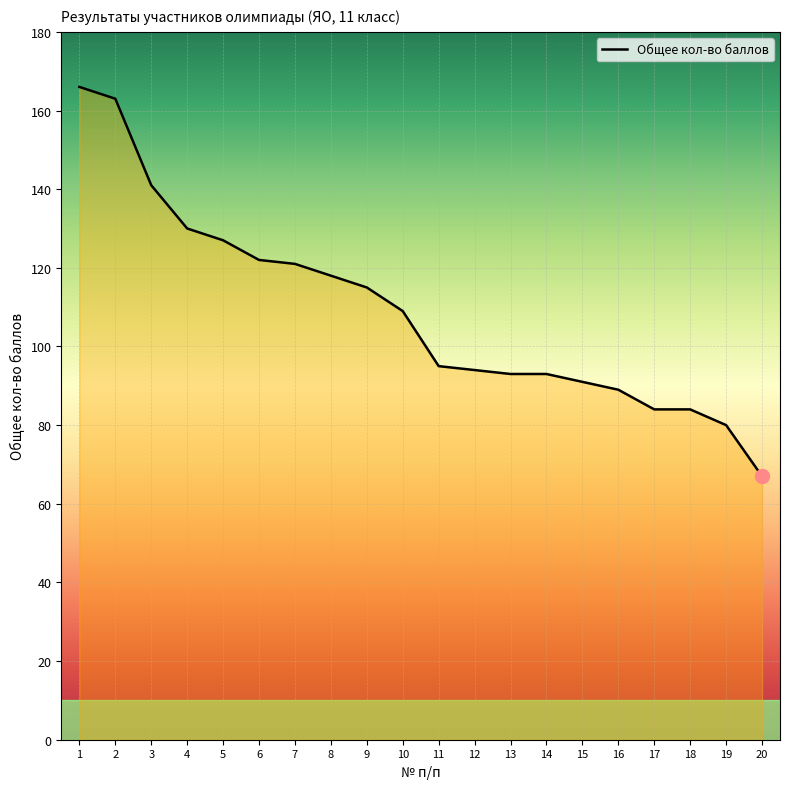

Is it true that the value at 12 is 94?

True